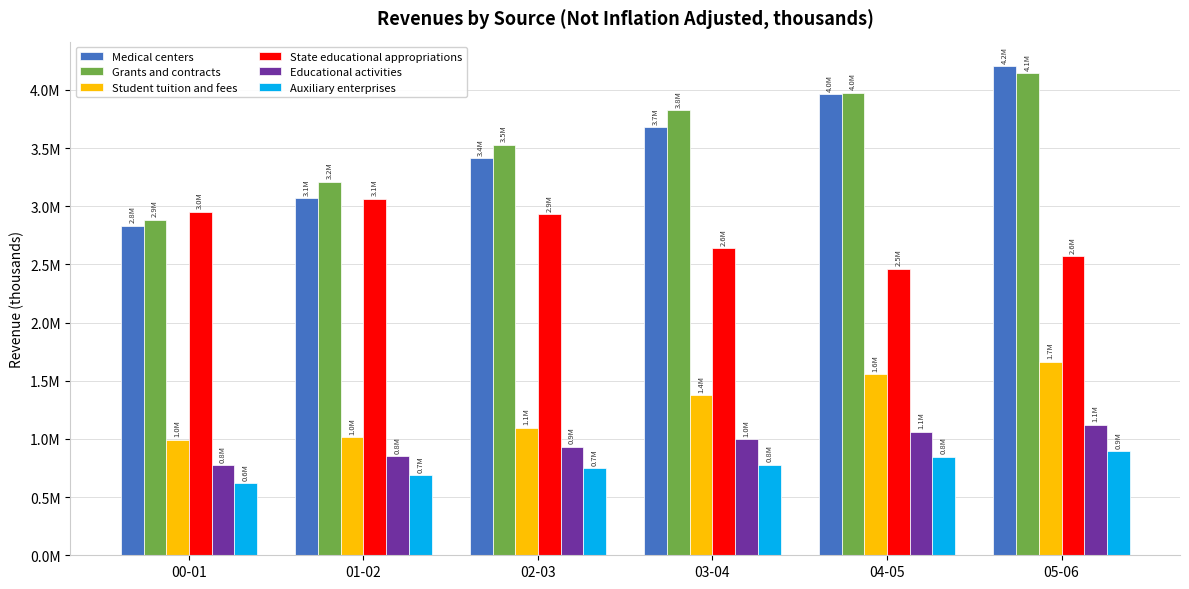

Rank the categories by Medical centers value from lowest to highest.

00-01, 01-02, 02-03, 03-04, 04-05, 05-06